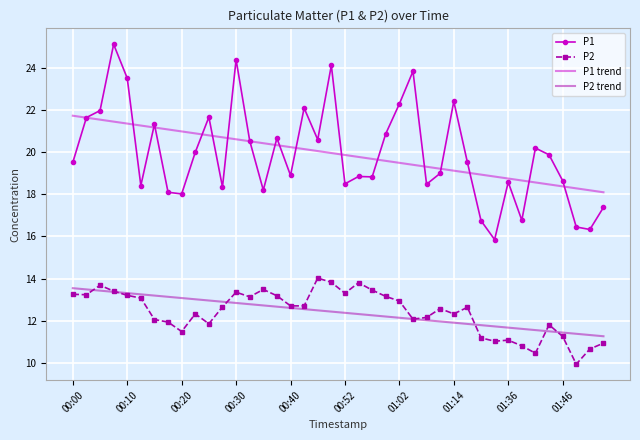

How many series are shown in this chart?

4